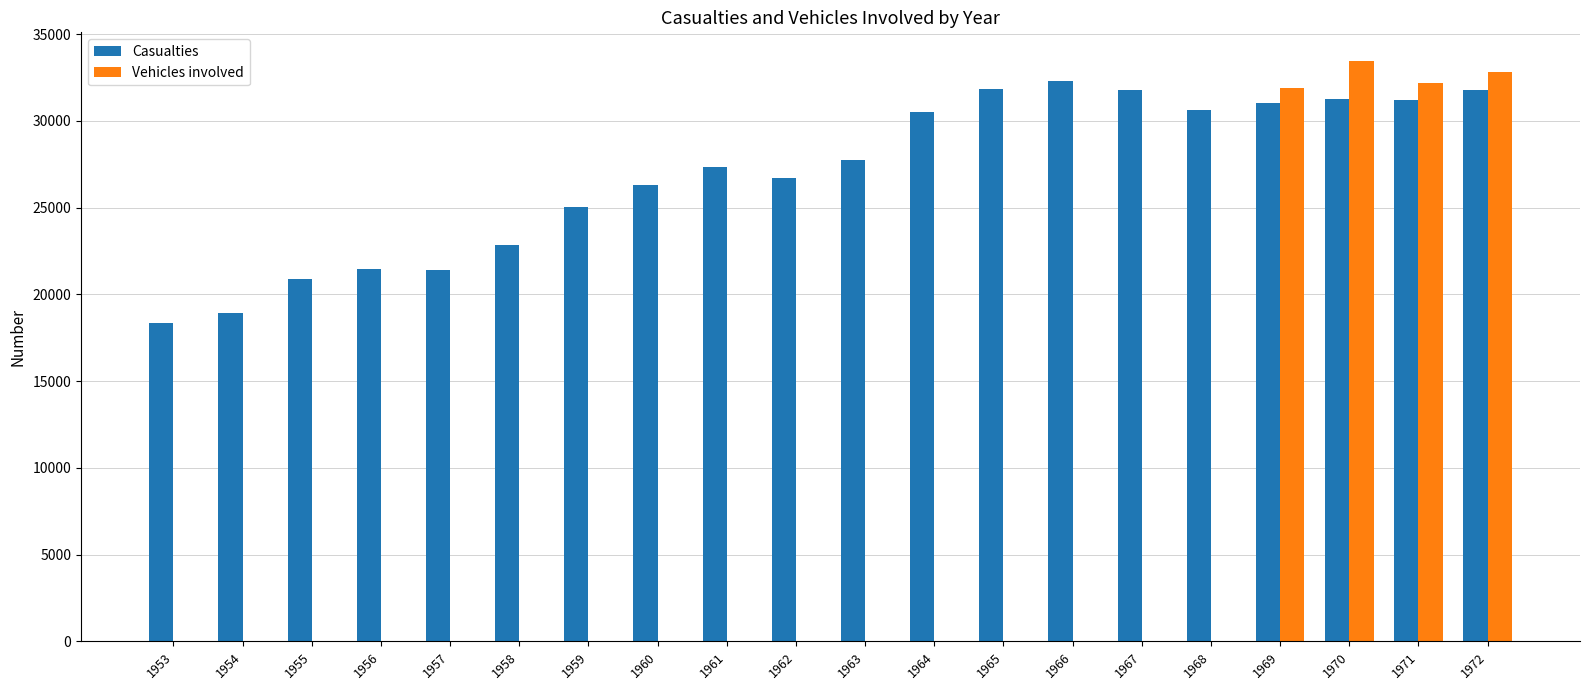

Between 1955 and 1970, which series saw the biggest shift?

Vehicles involved